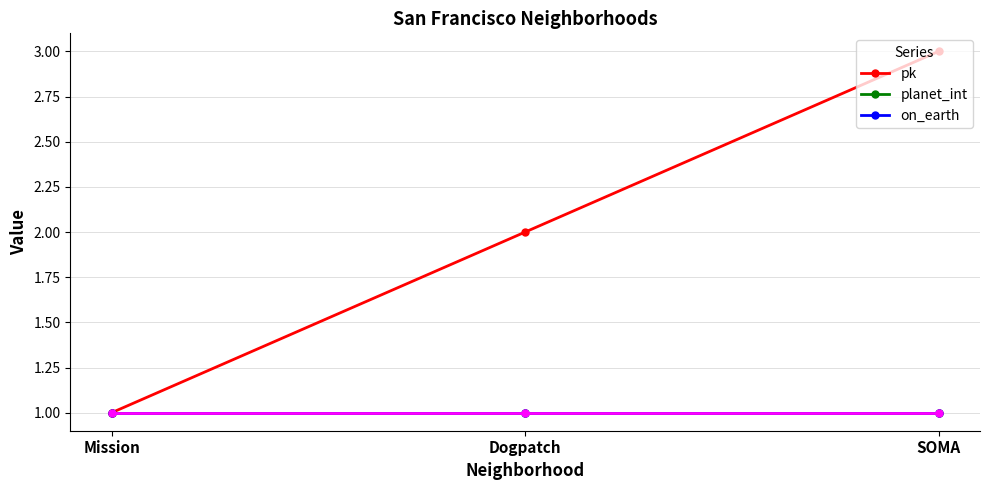

Is the value of planet_int at Mission greater than the value of on_earth at SOMA?

No